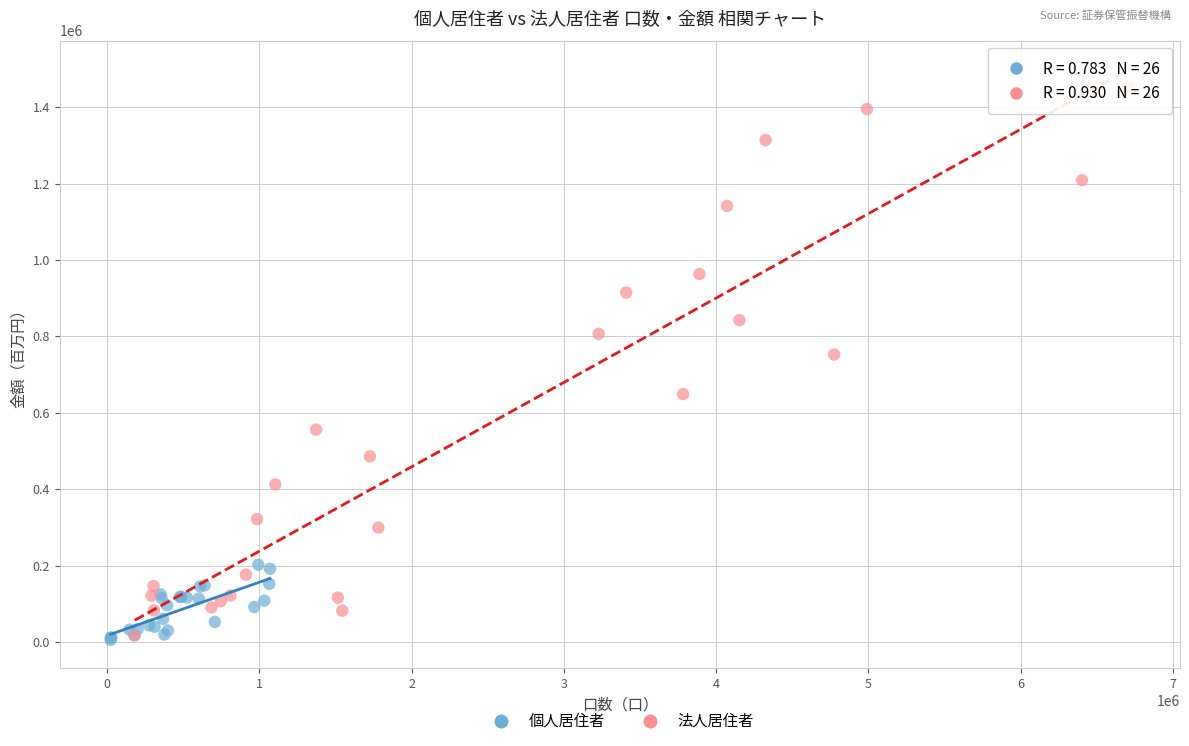

Which series contains the highest Y value?

法人居住者